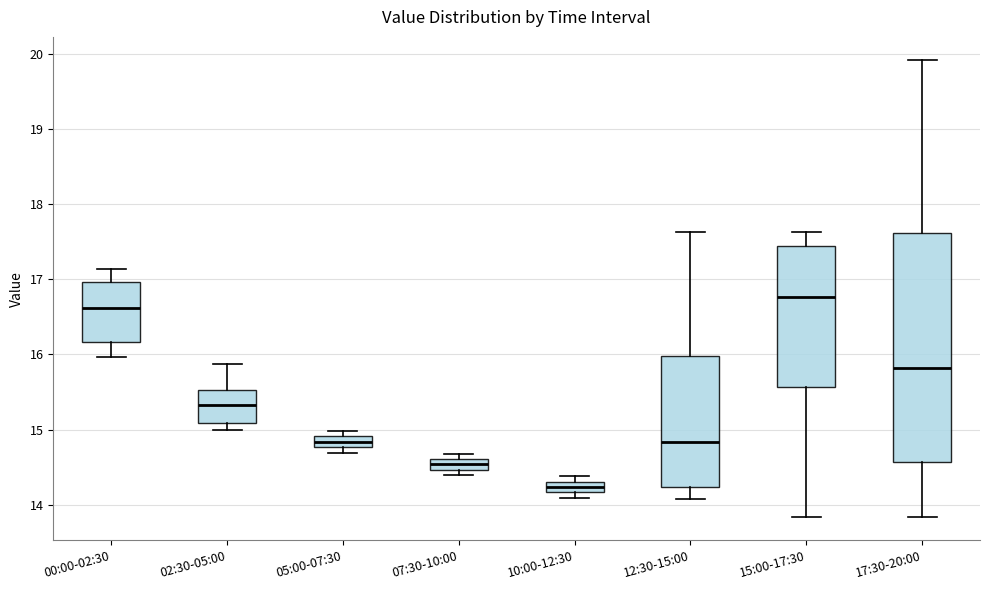

Where is the upper edge of the box for 07:30-10:00 on the y-axis? The values are not printed on the chart, so give them approximately, as read against the axis.

14.6